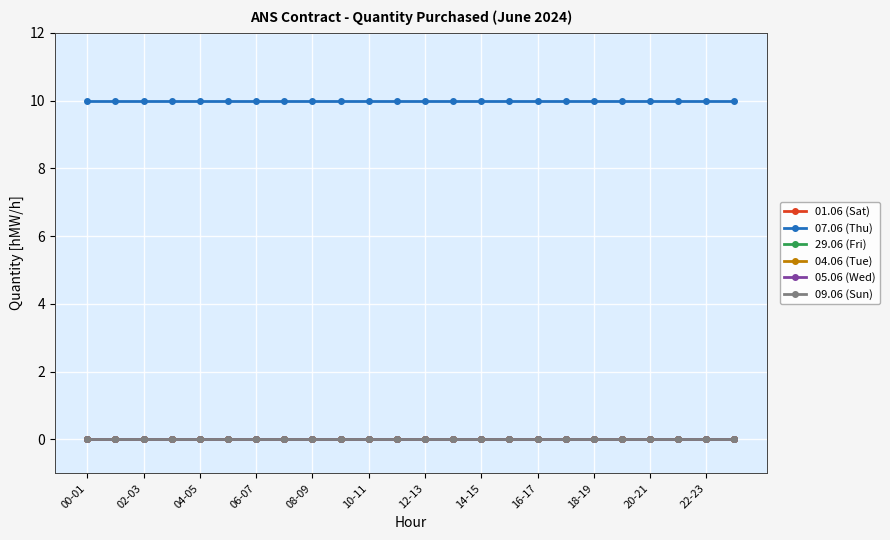

True or false: 29.06 (Fri) and 04.06 (Tue) intersect in this chart.

False